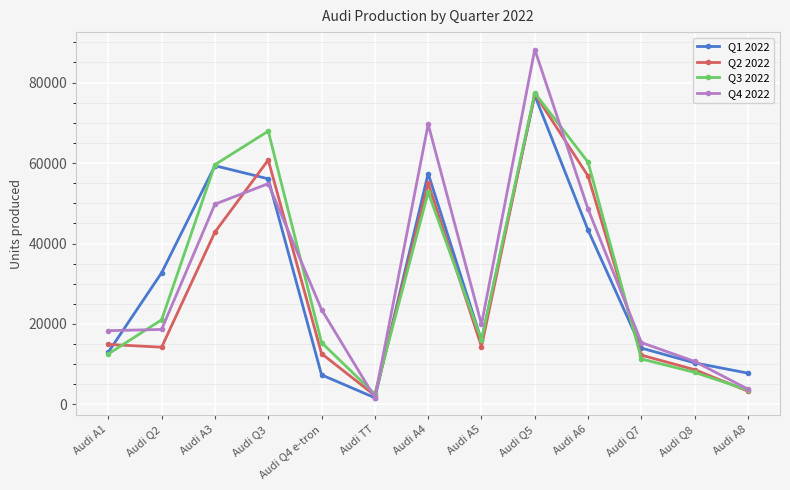

At how many categories does at least one series exceed 67426?

3